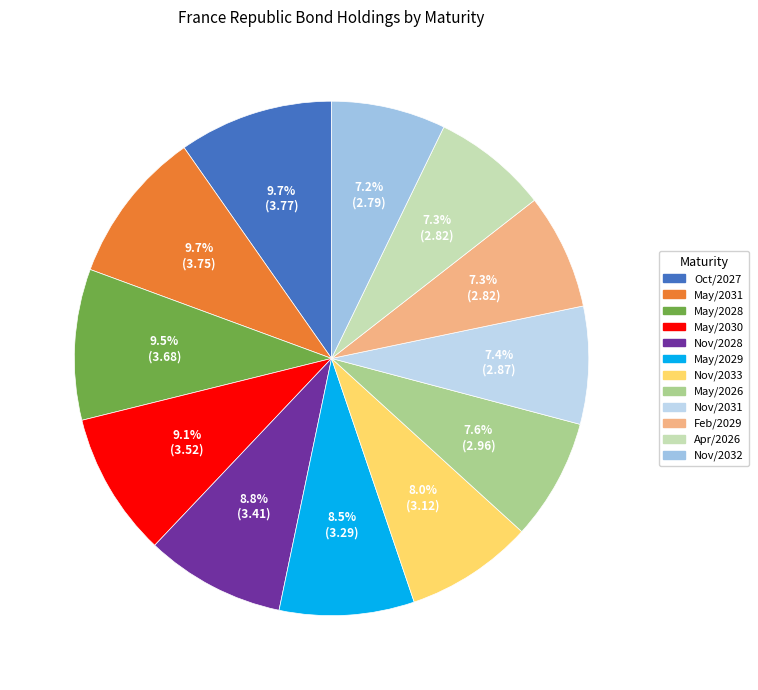

What percentage do May/2026 and Nov/2032 together represent?

14.8%